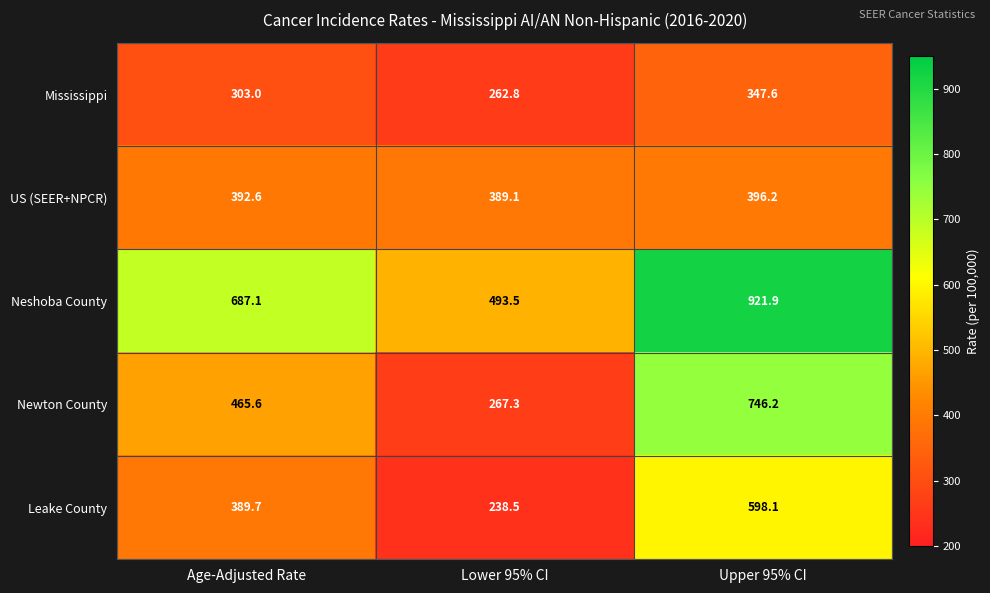

How many distinct data groups are displayed?

5